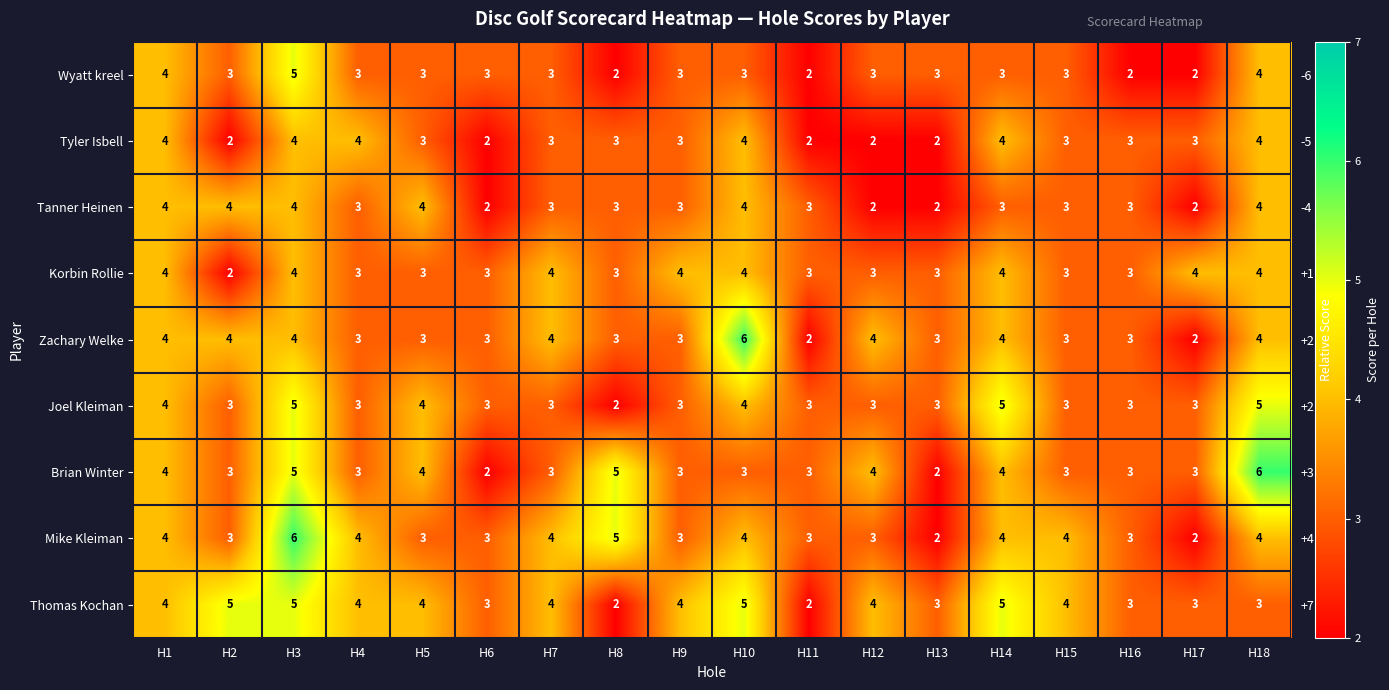

What is the spread (max minus min) of values at H3?

2